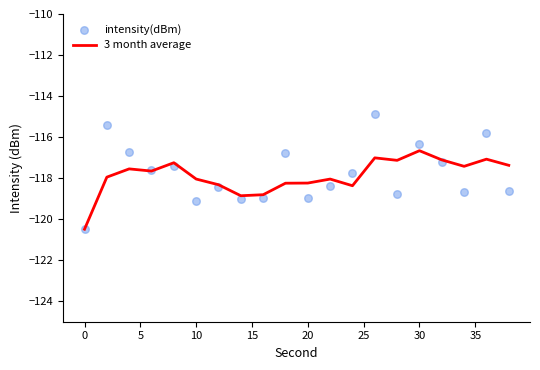

Which series has the widest spread of Y values?

intensity(dBm)